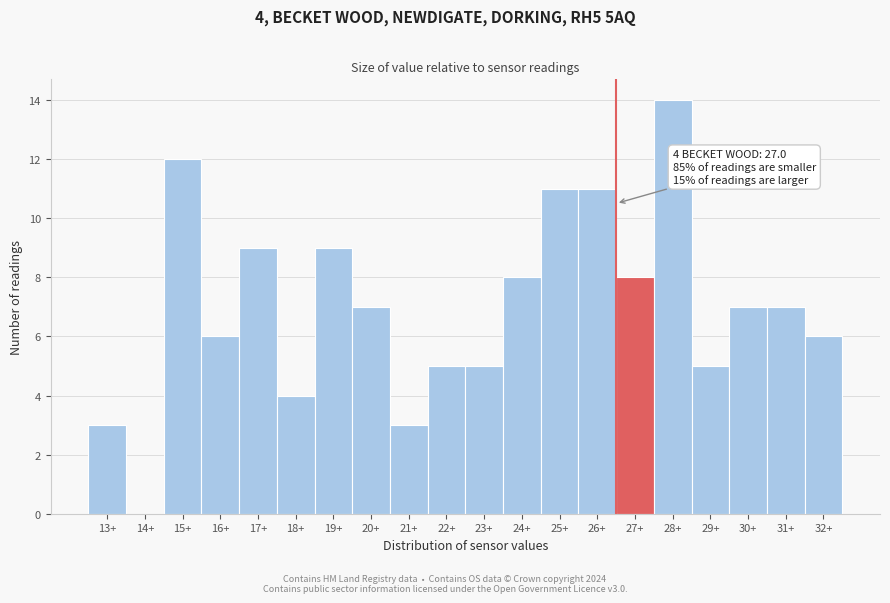

Reading left to right, what are all the values shown in this chart?

13+=3	14+=0	15+=12	16+=6	17+=9	18+=4	19+=9	20+=7	21+=3	22+=5	23+=5	24+=8	25+=11	26+=11	27+=8	28+=14	29+=5	30+=7	31+=7	32+=6